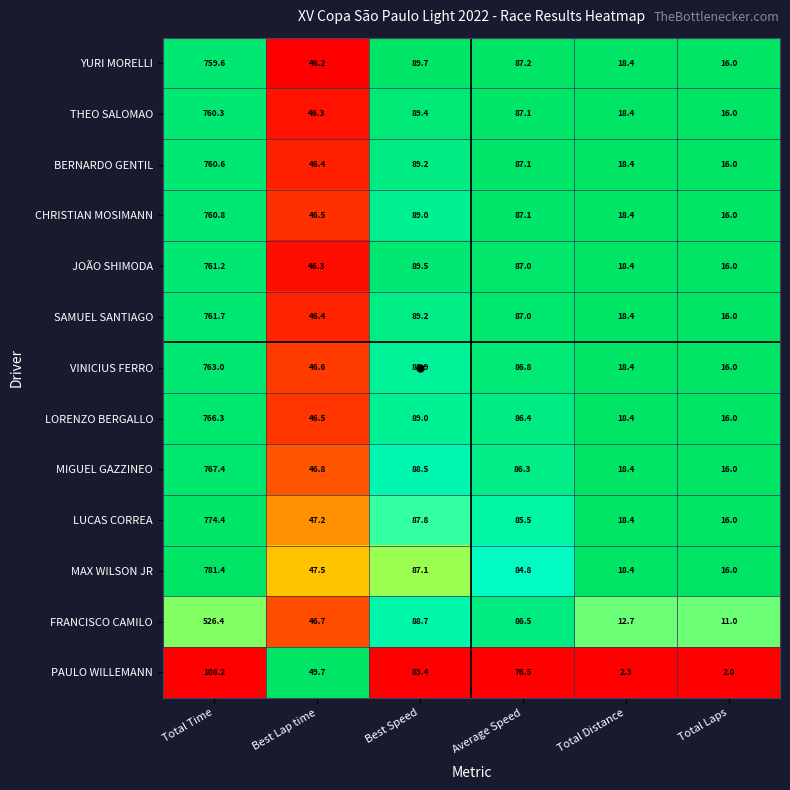

At which label is PAULO WILLEMANN closest to 55?

Best Lap time